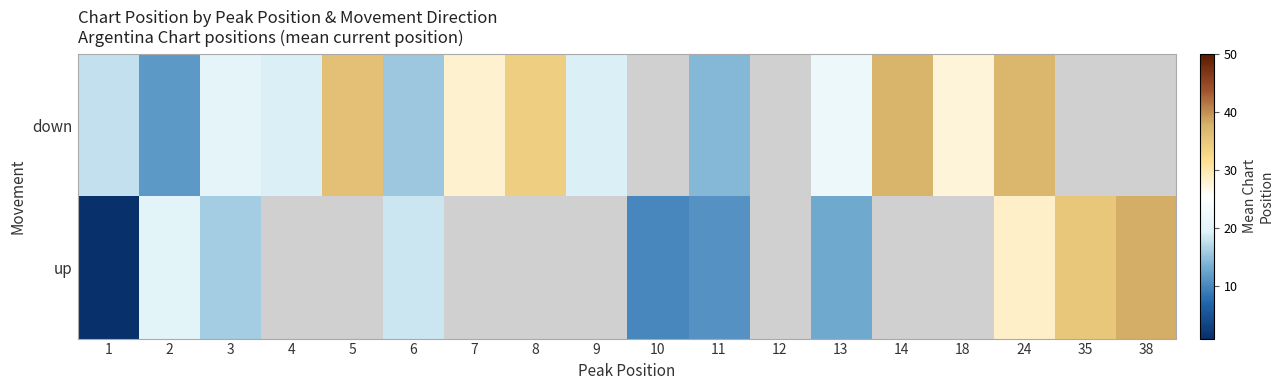

Rank the series by their average value, from highest to lowest.

row_0, row_1